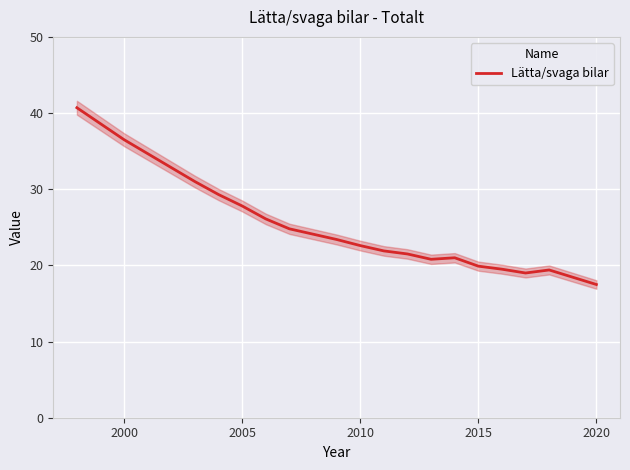

Reading right to left, transcribe all the data shown in this chart.

17.5	19.4	19.0	19.5	19.9	21.0	20.8	21.5	21.9	22.6	23.4	24.1	24.8	26.1	27.8	29.3	31.0	36.5	40.7